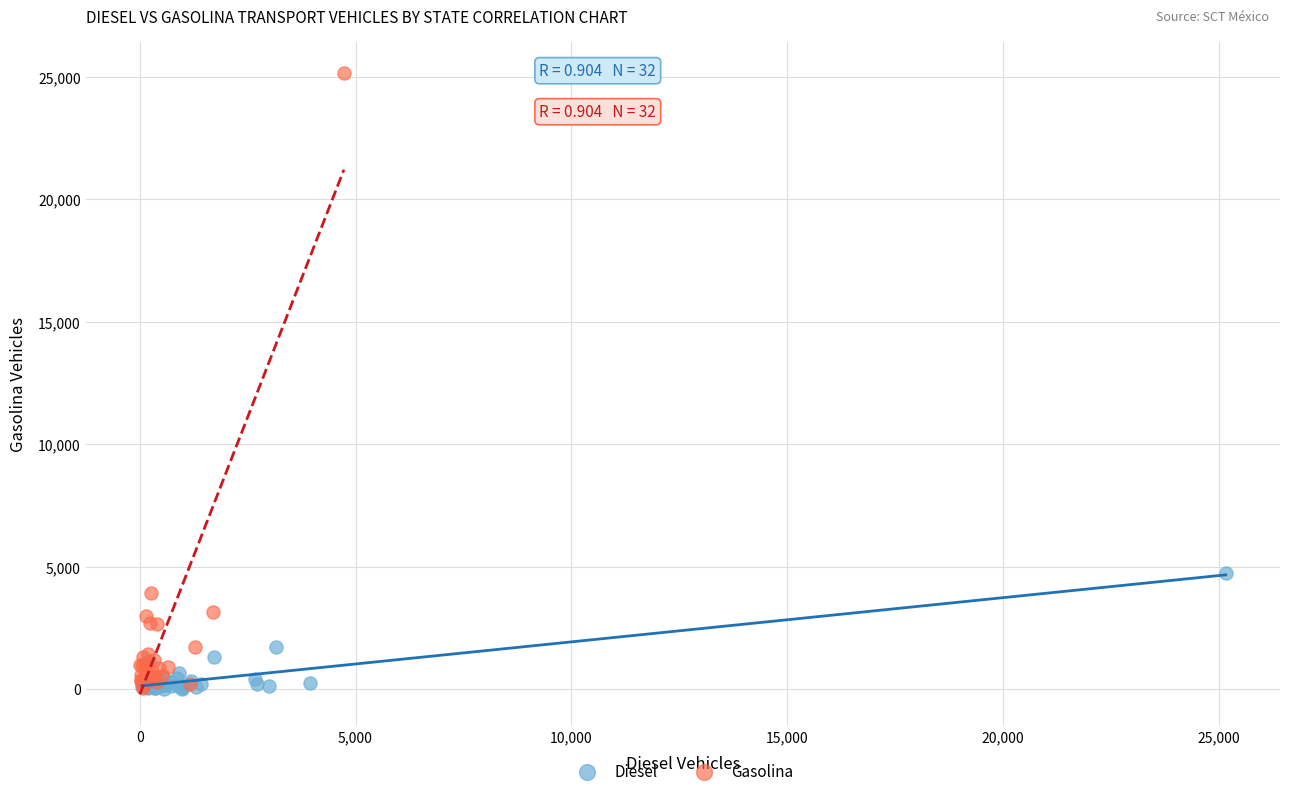

Which series contains the highest Y value?

Gasolina